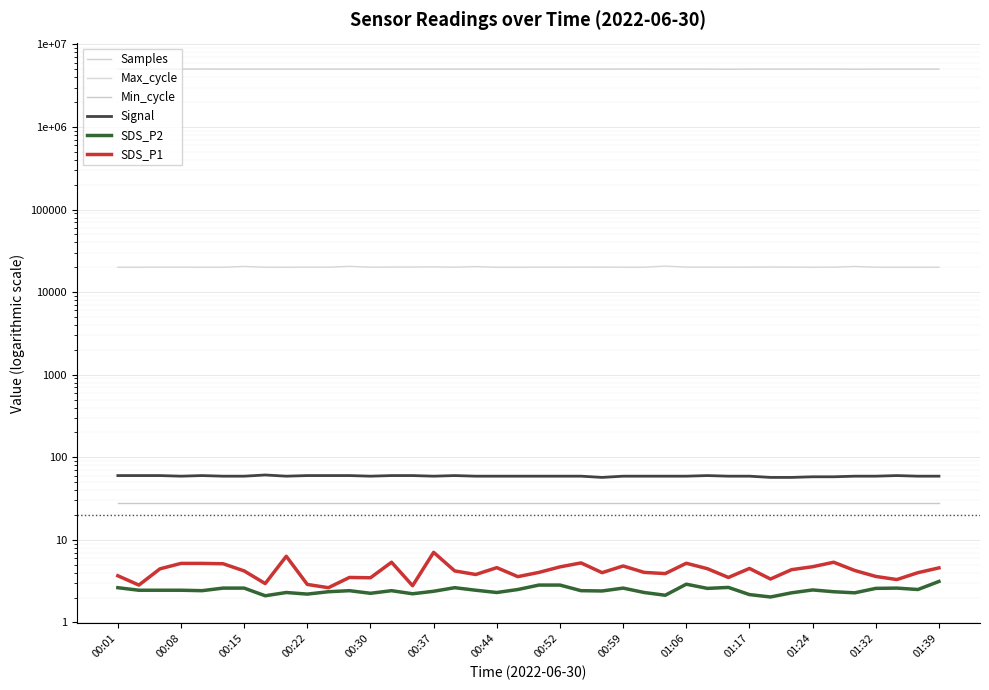

Where is Samples nearest to the value 5031663?

32